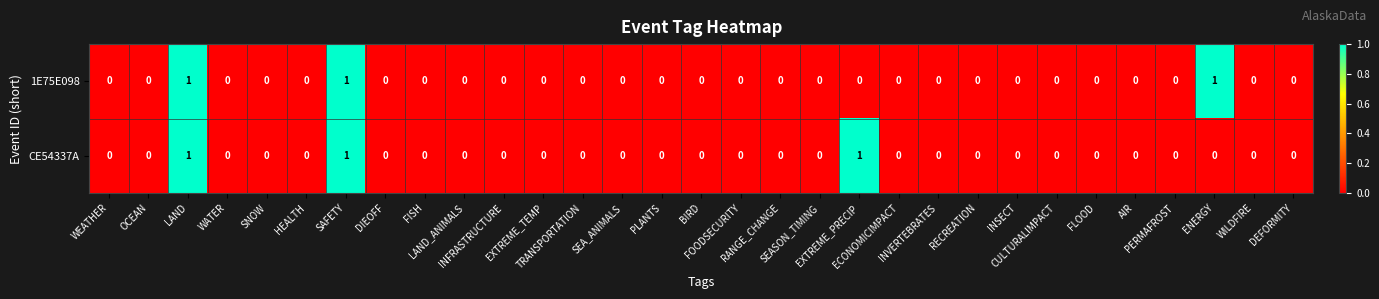

Count the 1E75E098 values in the range 0 to 1.

31